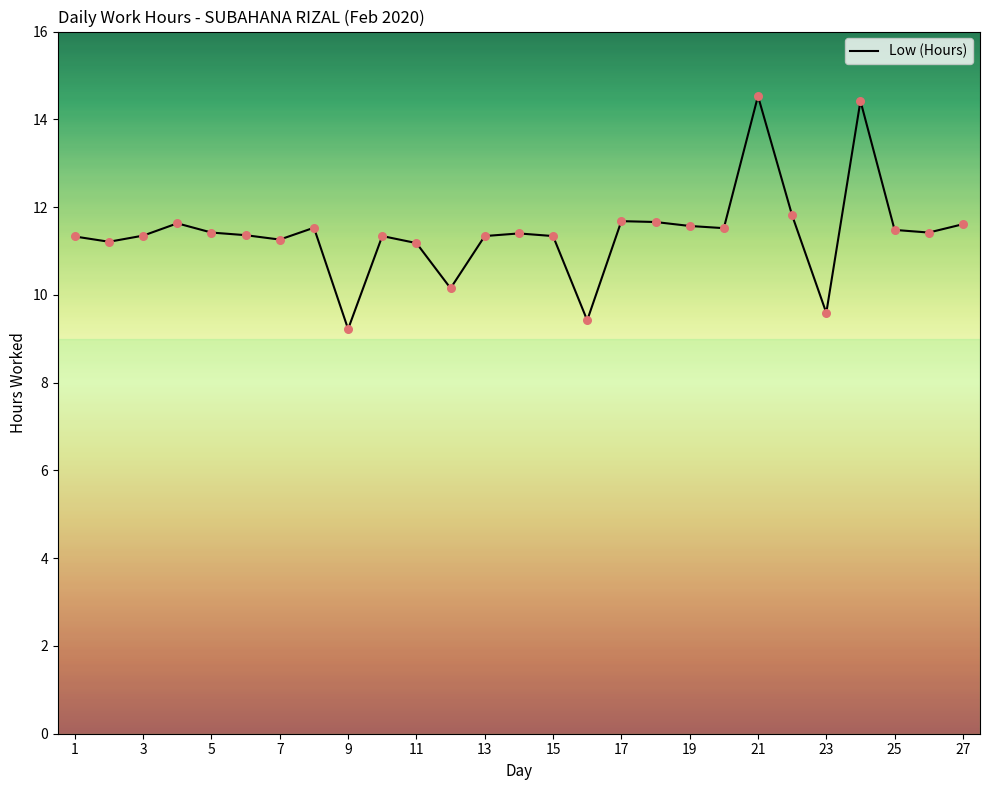

What is the difference between the maximum and minimum values?

5.3